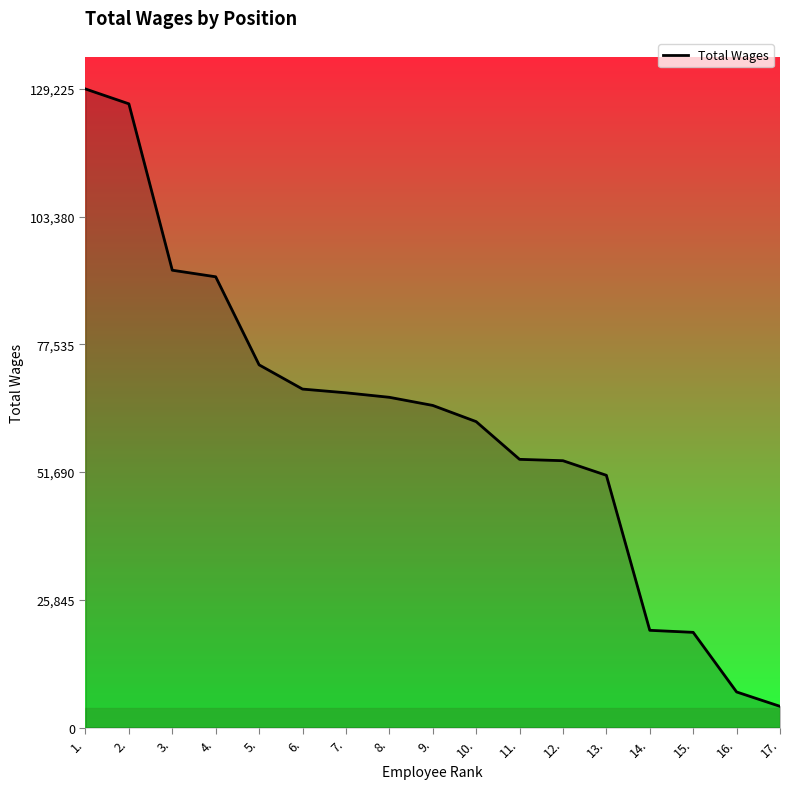

True or false: there are more than 2 points higher than both neighbors.

False